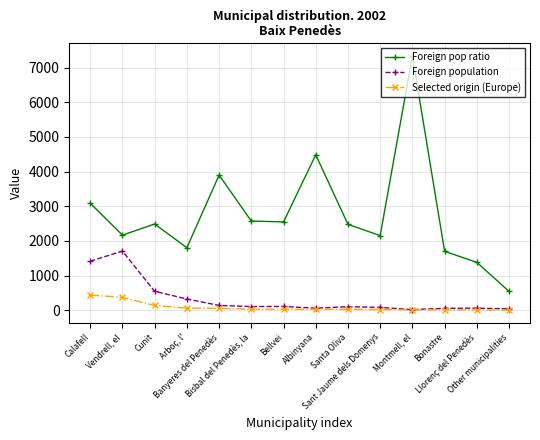

Count the number of data series in this chart.

3